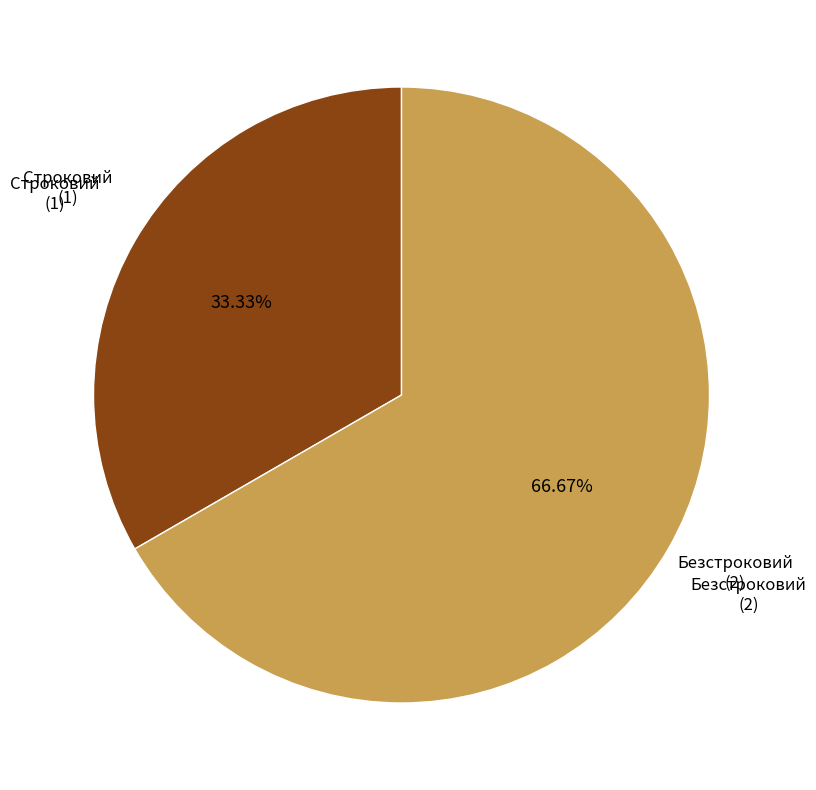

How many segments does this pie chart have?

2